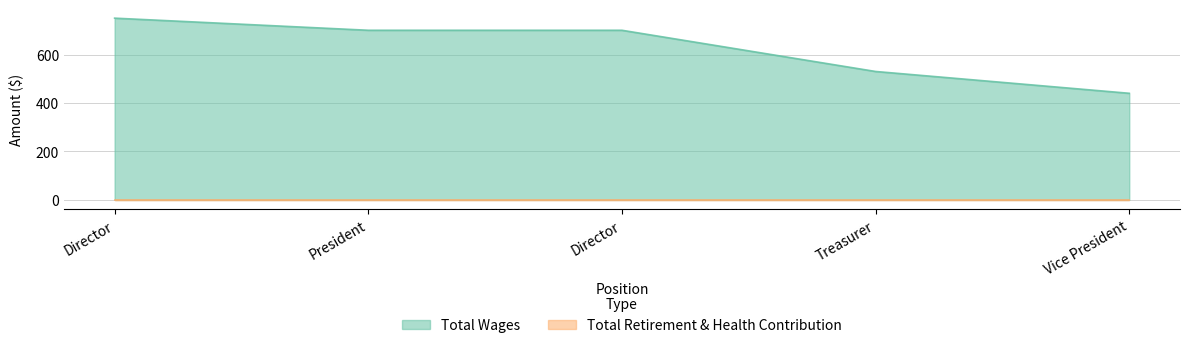

True or false: the data has more than 1 interior local peaks.

False